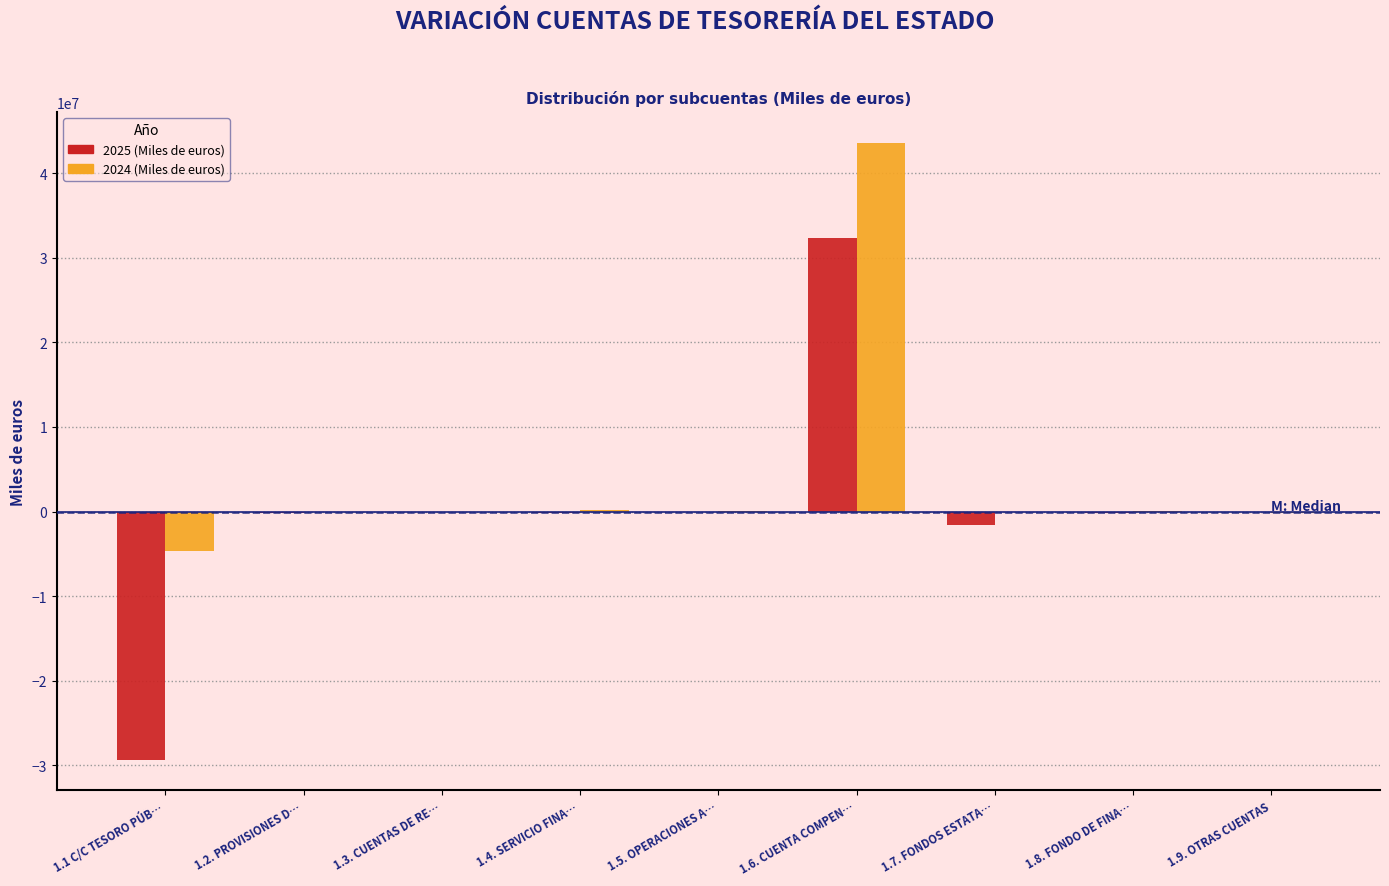

At which category is the sum across all series the highest?

1.6. CUENTA COMPEN…